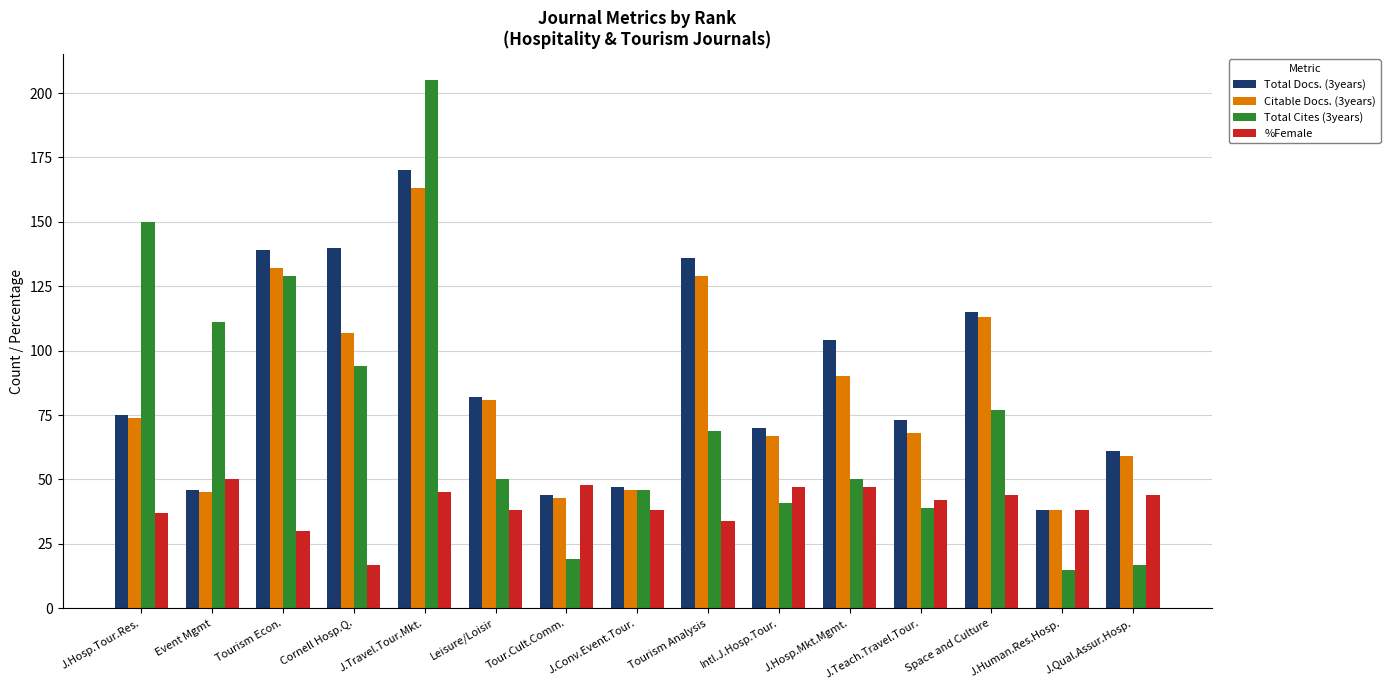

Which series has the widest spread of values?

Total Cites (3years)